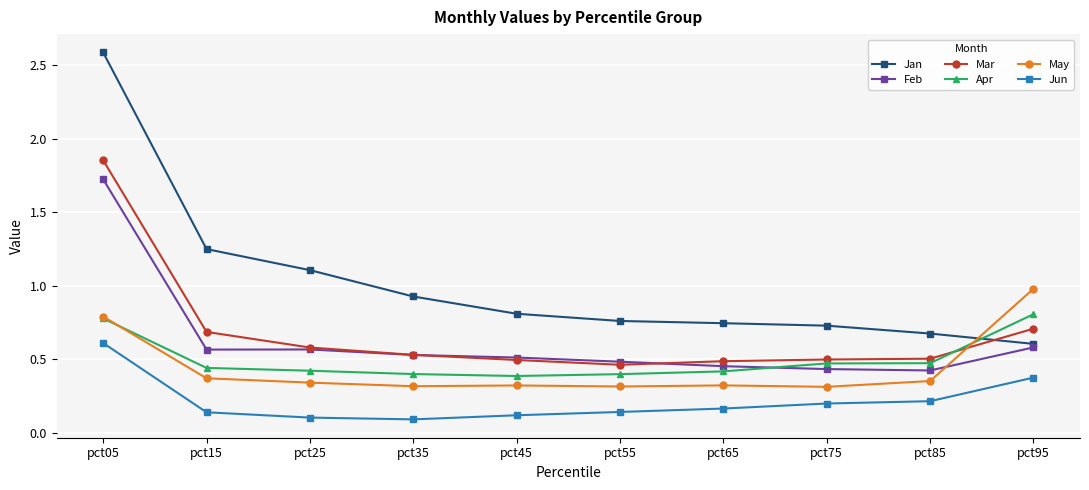

At which label does Jun reach its peak?

pct05